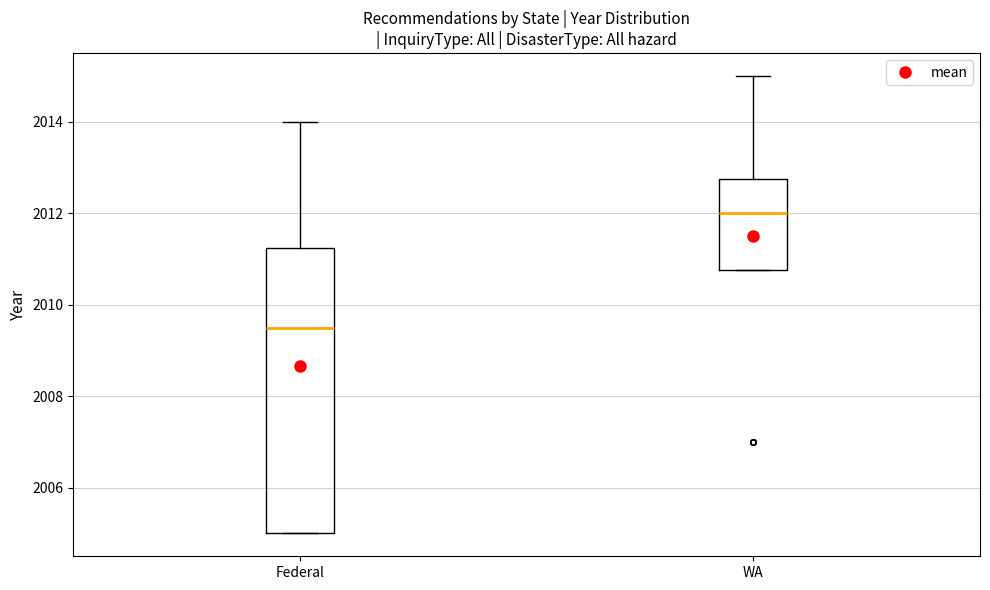

Which box is the tallest, from its lower edge to its upper edge?

Federal